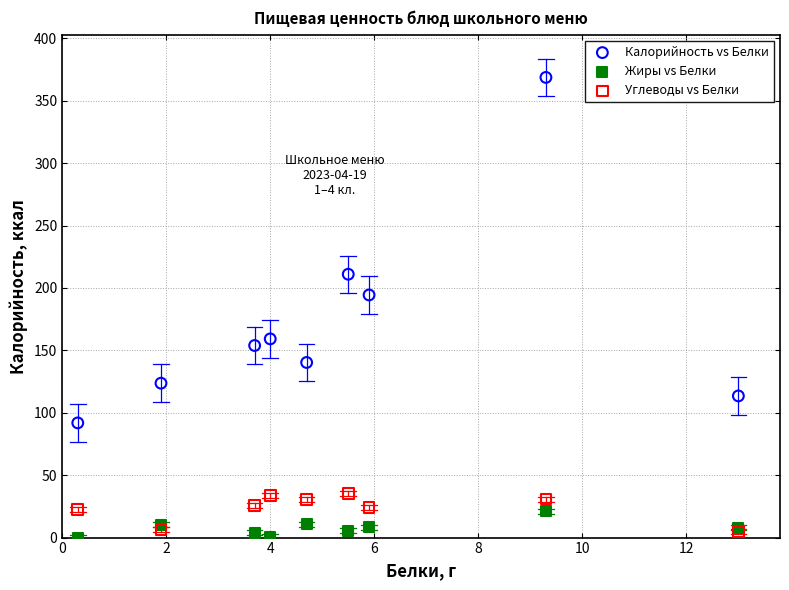

Across all series, what Y value is closest to 184?

194.4